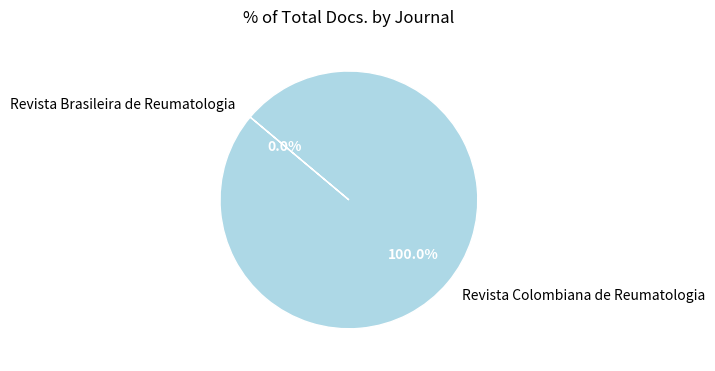

What is the largest slice in the pie chart?

Revista Colombiana de Reumatologia